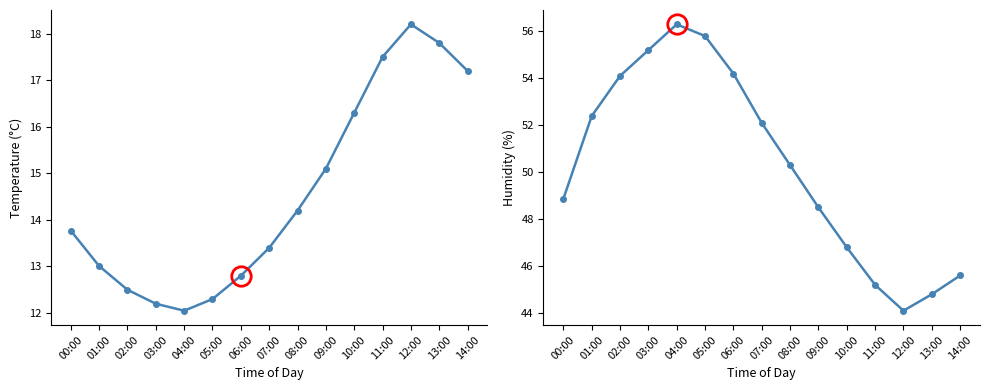

True or false: temperature has a value of 27.7 at 11:00.

False